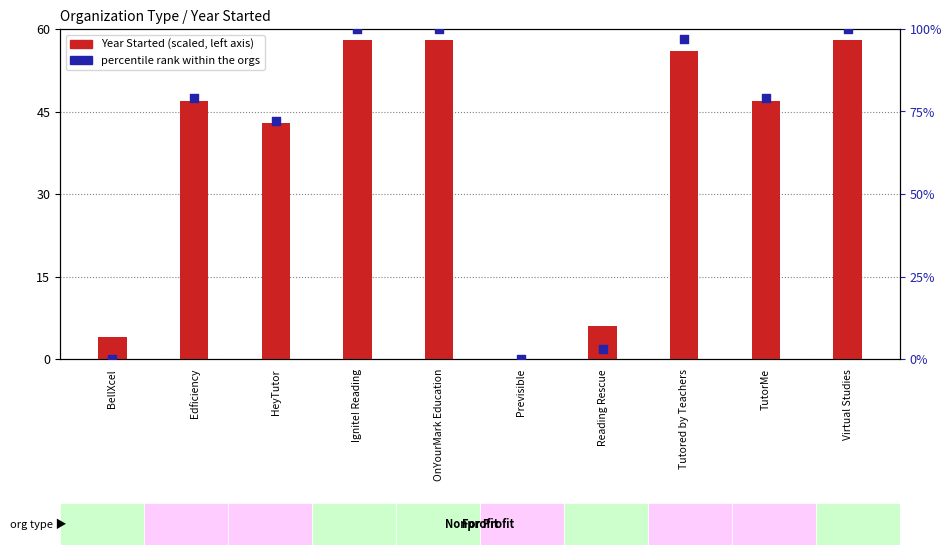

Is the value of percentile rank within orgs at Previsible greater than the value of Year Started (scaled) at Reading Rescue?

No